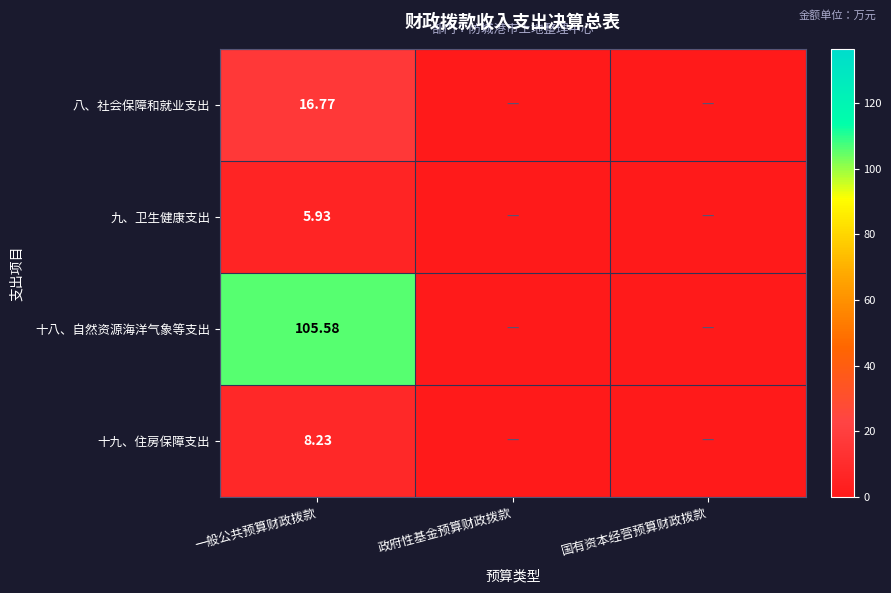

At which category does the chart reach its peak across all series?

一般公共预算财政拨款